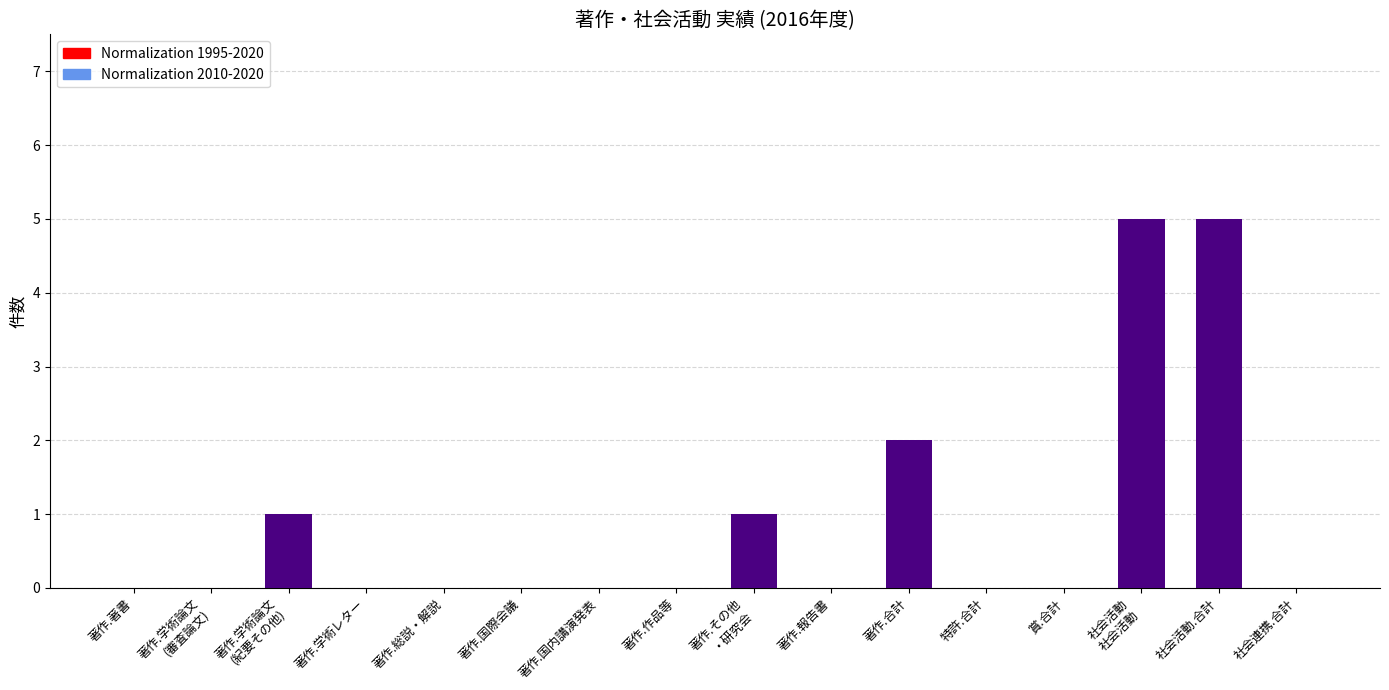

What is the greatest value displayed?

5